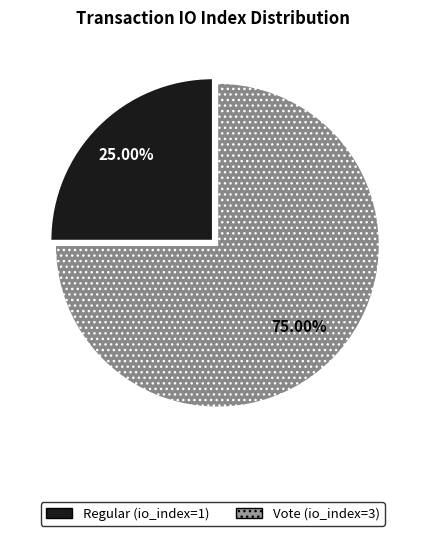

To the nearest percent, what percentage of the pie is Regular (io_index=1)?

25%